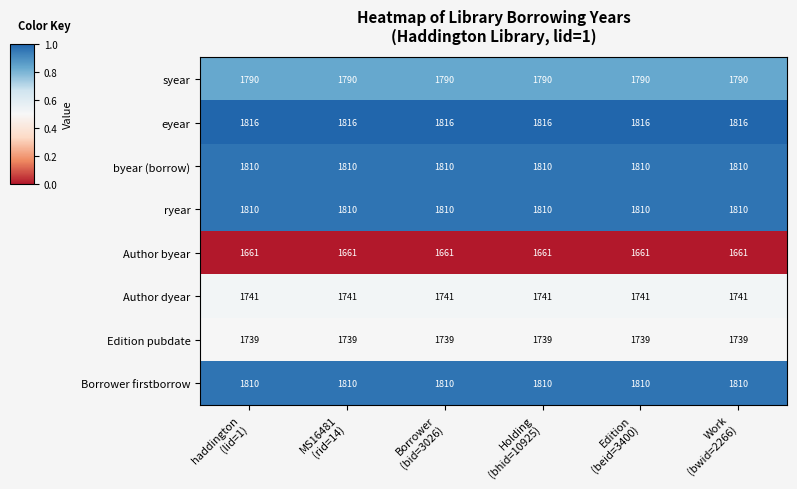

What is the lowest value of the eyear series?

1816